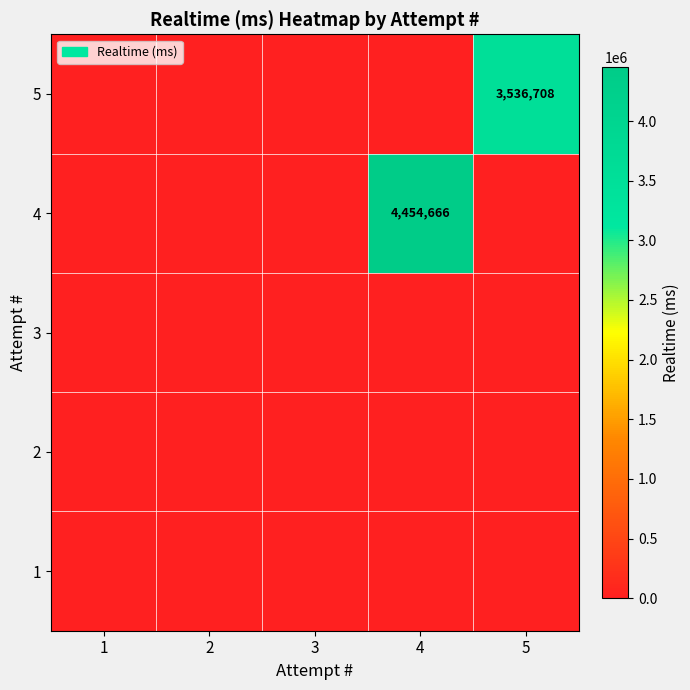

At which label does 5 reach its minimum?

1